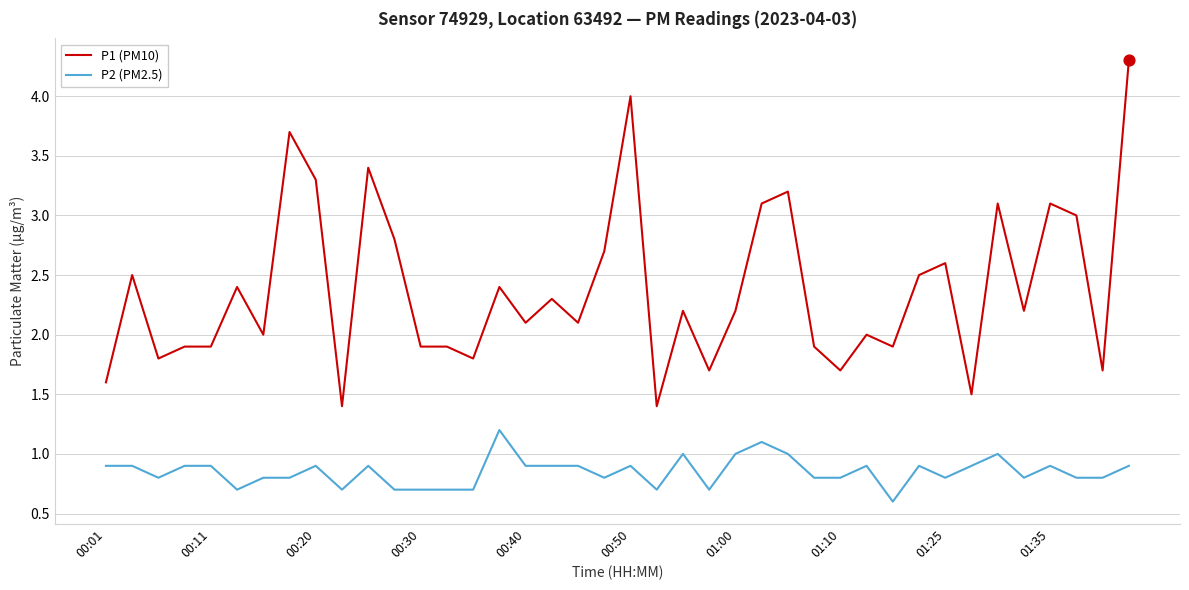

Which series has the largest total across all categories?

P1 (PM10)